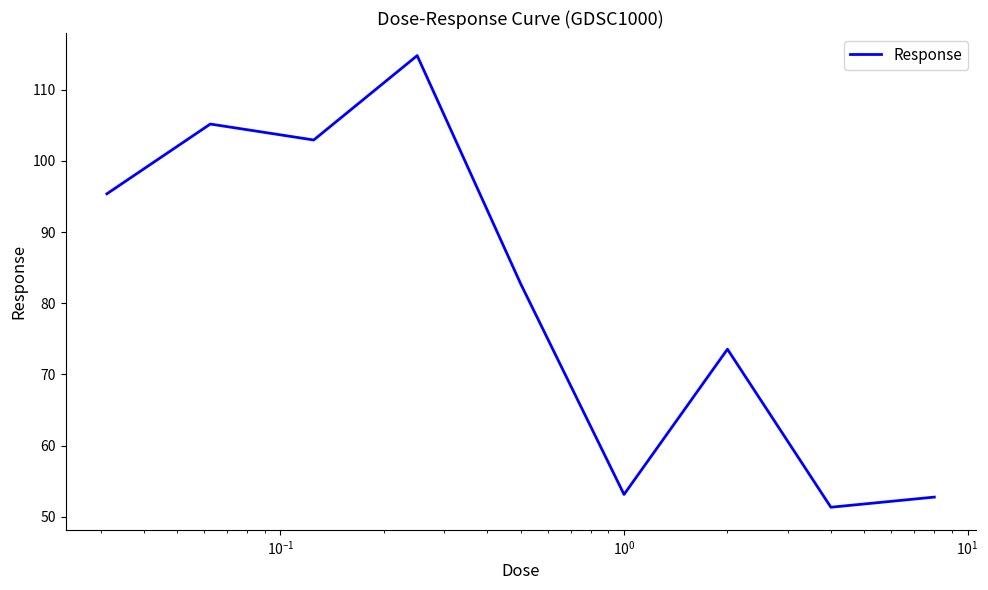

What is the greatest value displayed?

114.8